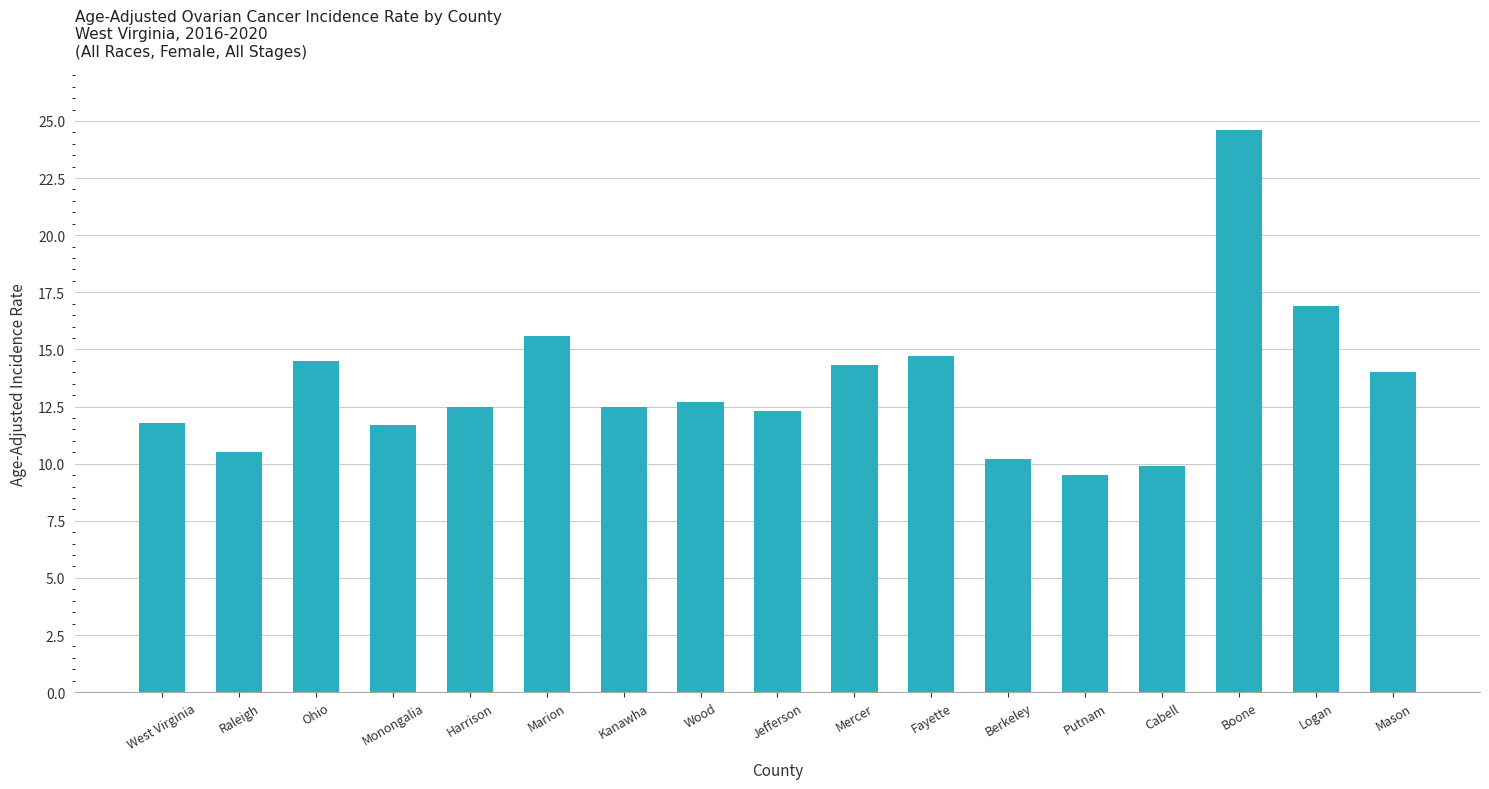

True or false: the data shows 15.6 at Marion.

True